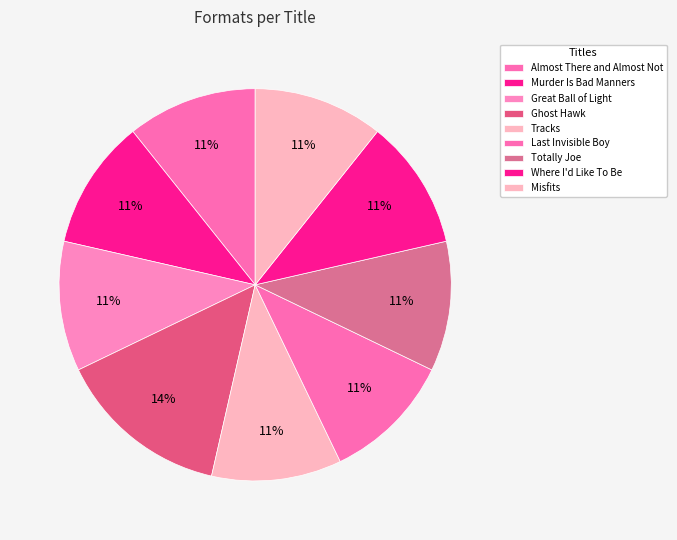

How many segments does this pie chart have?

9